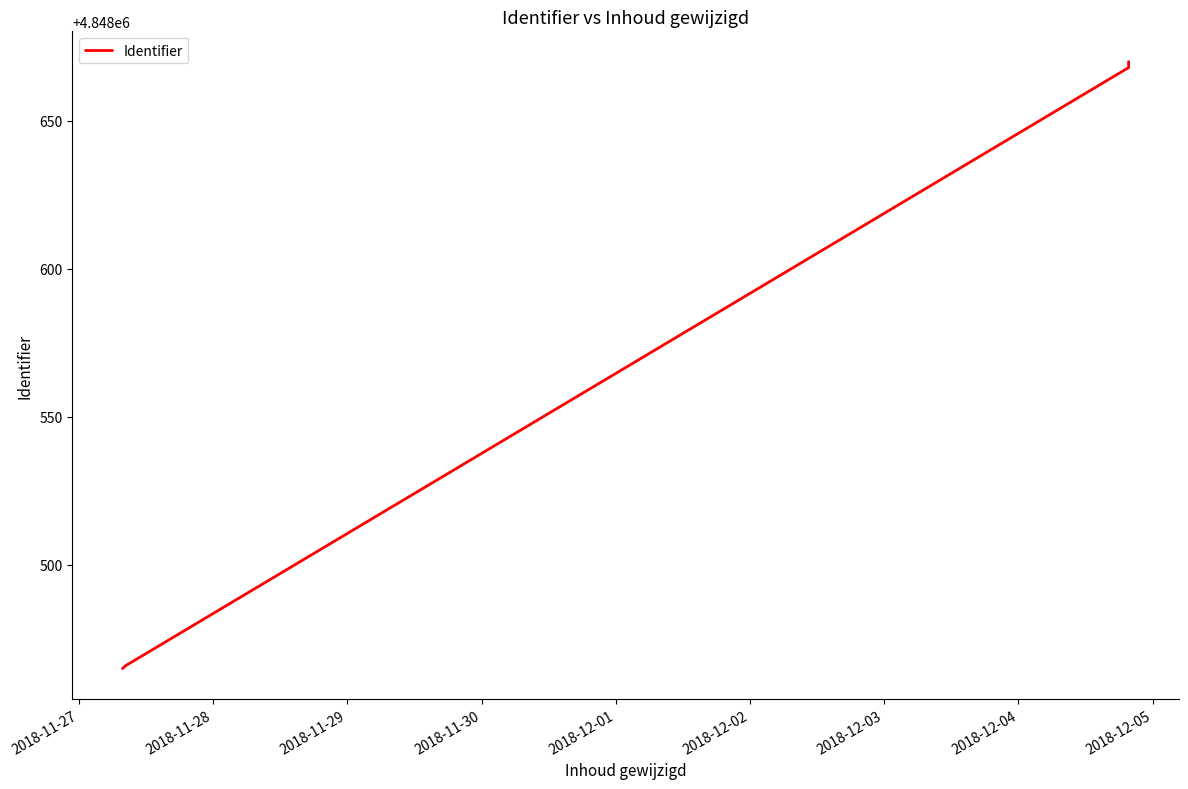

Does the chart have visible grid lines?

No